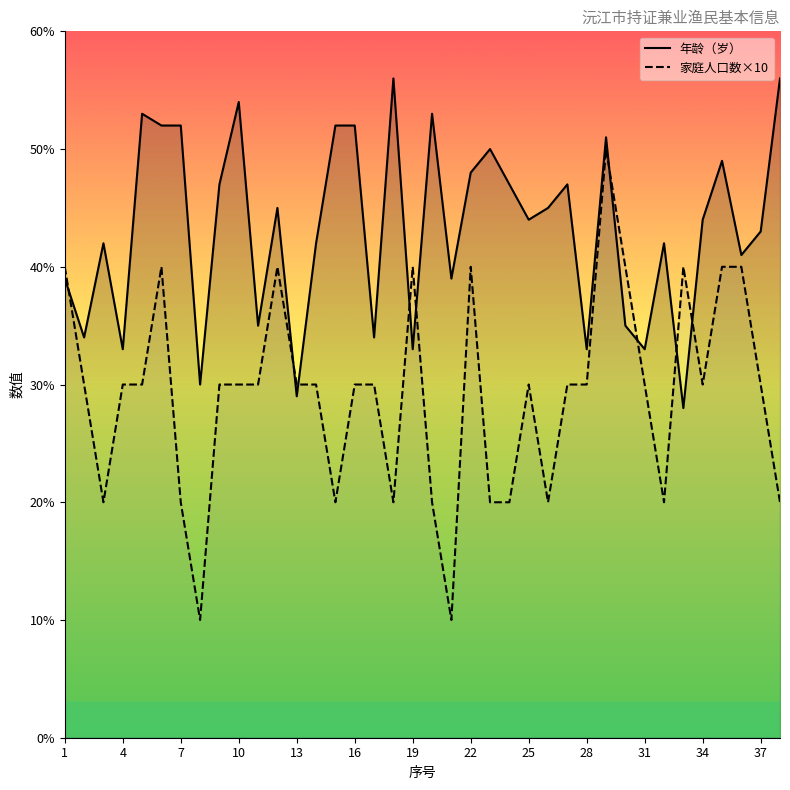

What is the value of the 年龄（岁） point at the 24th from the left?

47